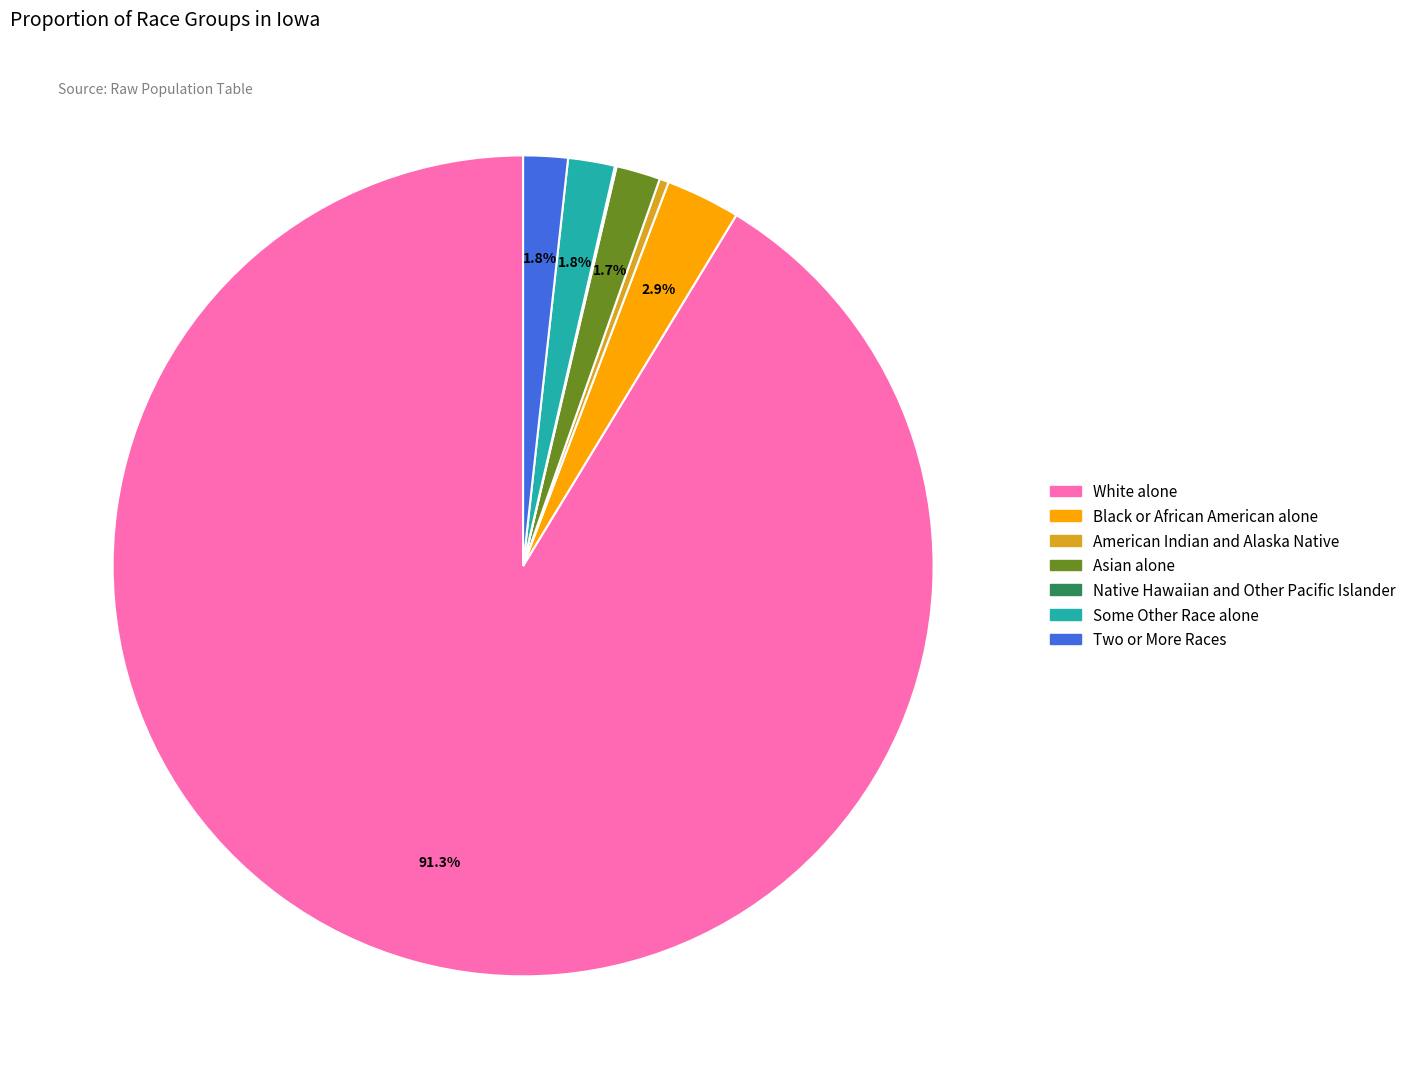

To the nearest percent, what is the average slice percentage?

14%